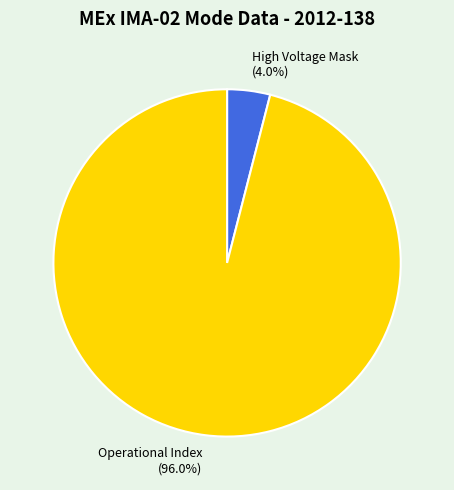

Do Operational Index and High Voltage Mask together represent more than half of the pie?

Yes